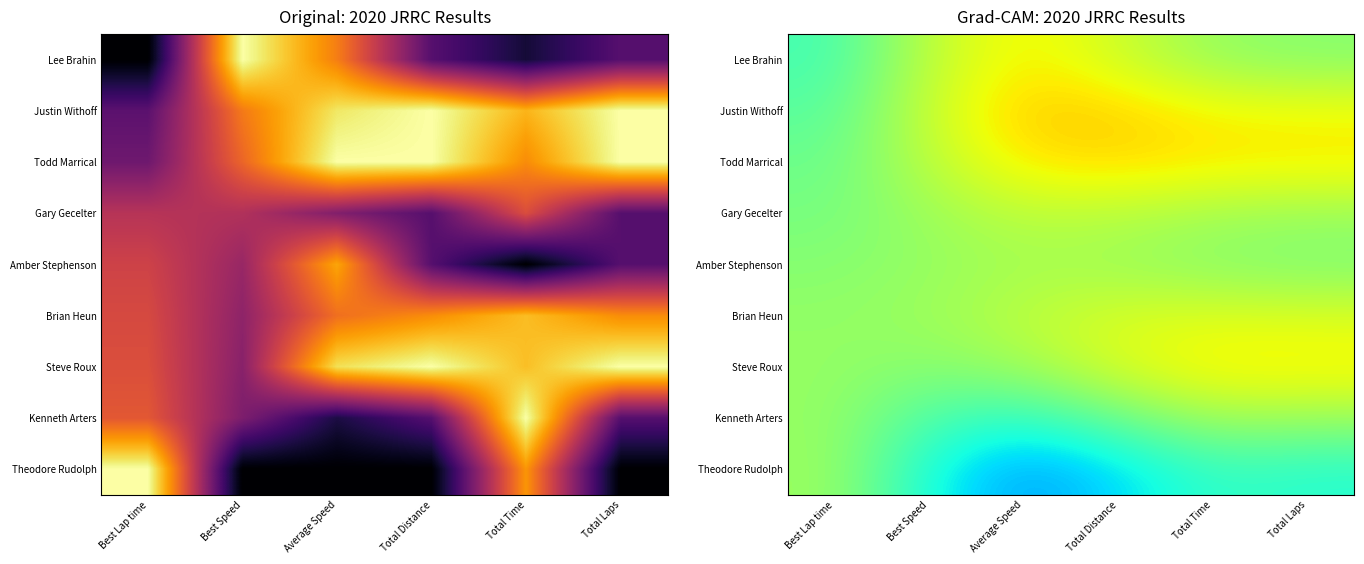

What is the total value across all series at Best Speed?

4.7